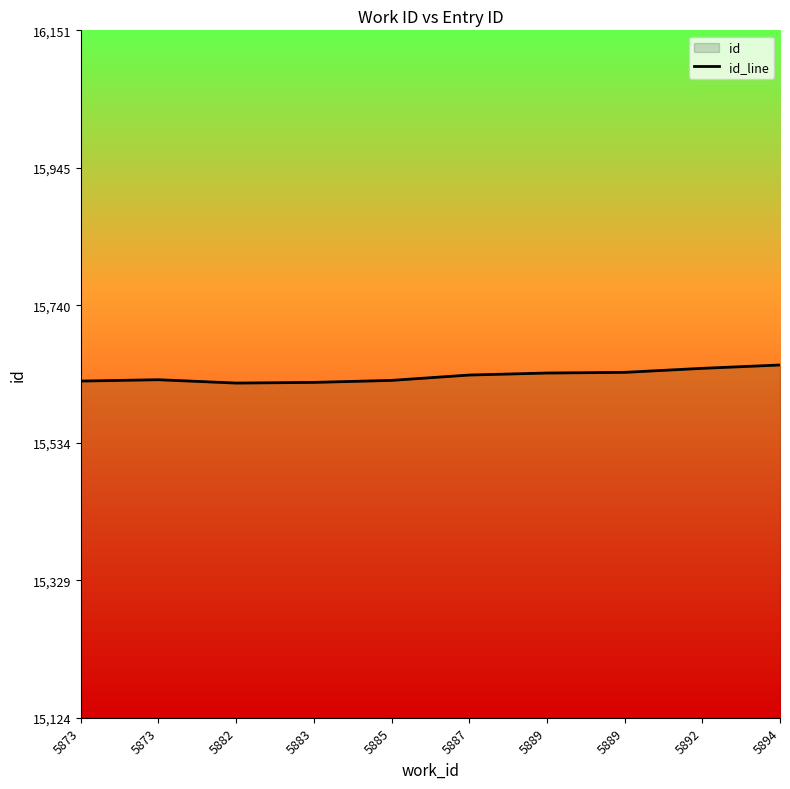

Reading right to left, extract all data points from this chart.

5894=15651	5892=15646	5889=15640	5889=15639	5887=15636	5885=15628	5883=15625	5882=15624	5873=15629	5873=15627